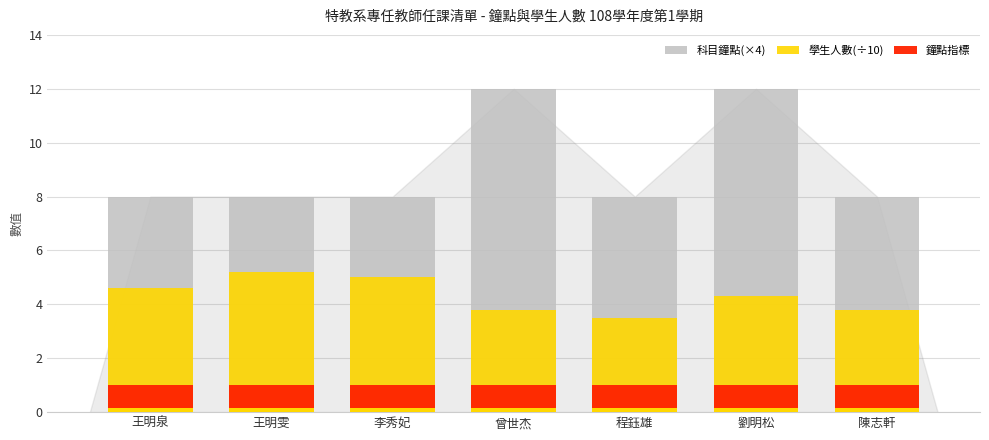

How many 科目鐘點(×4) values are between 8 and 12?

7